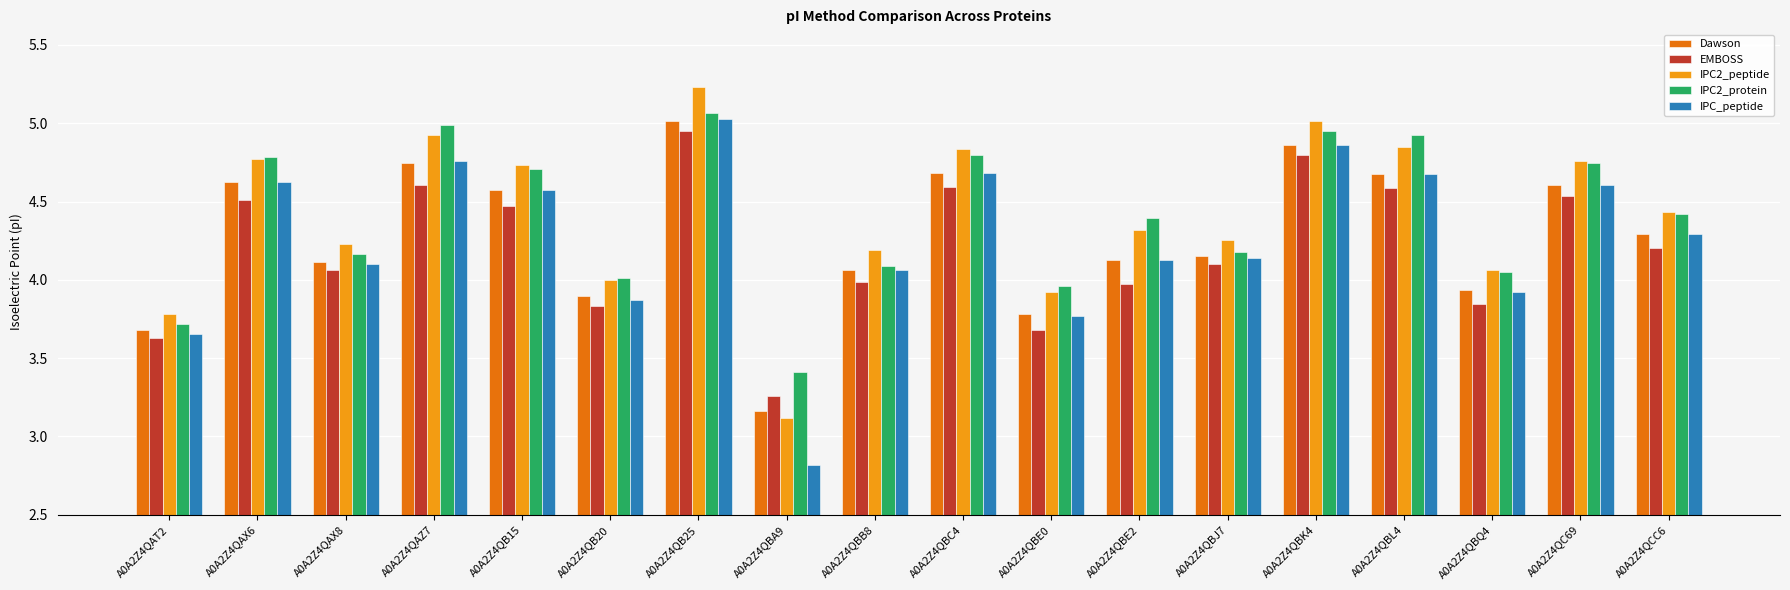

What is the total value across all series at A0A2Z4QBL4?

23.7